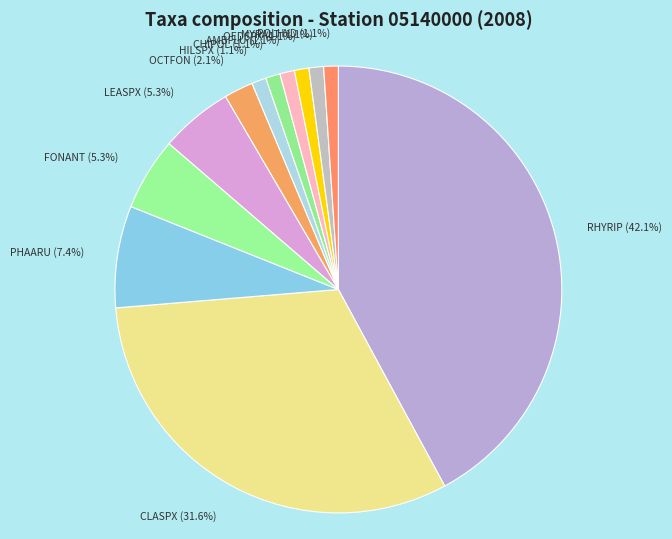

To the nearest percent, what percentage of the pie is OCTFON?

2%